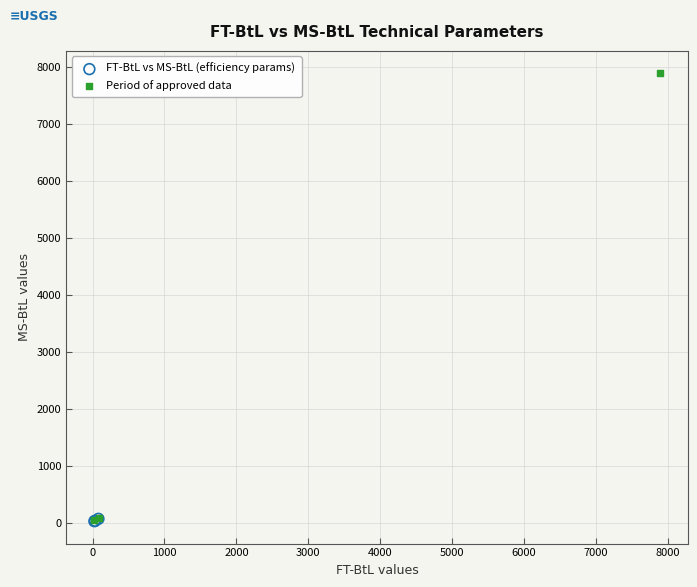

Which series has the largest Y range (max minus min)?

Period of approved data